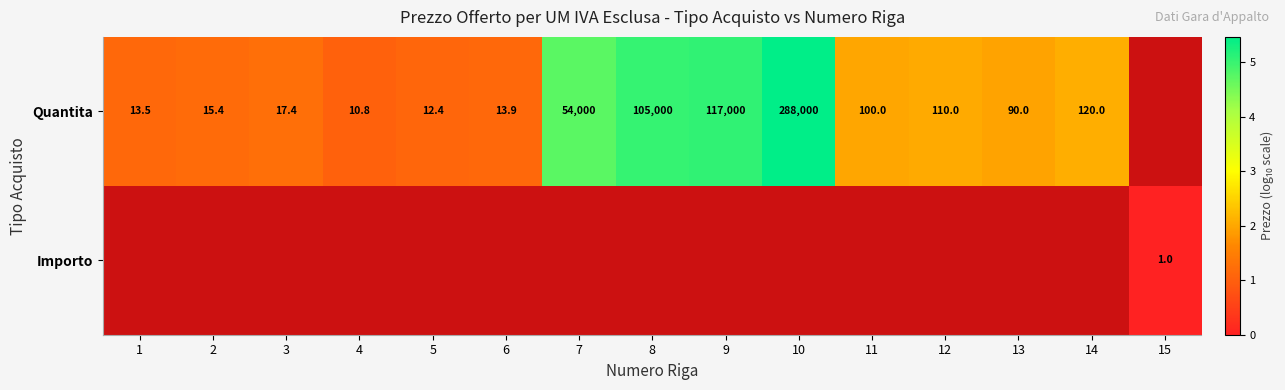

Between 5 and 6, which series saw the biggest shift?

Quantita